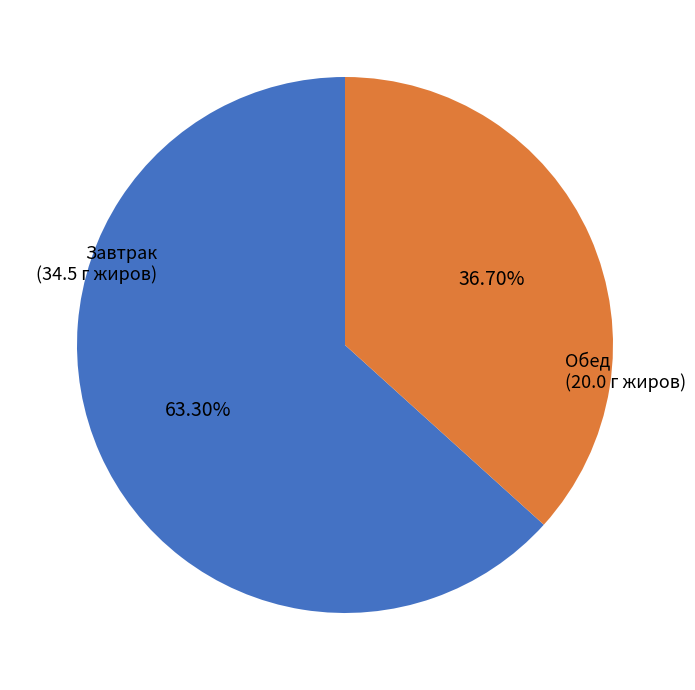

Do Завтрак and Обед together represent more than half of the pie?

Yes